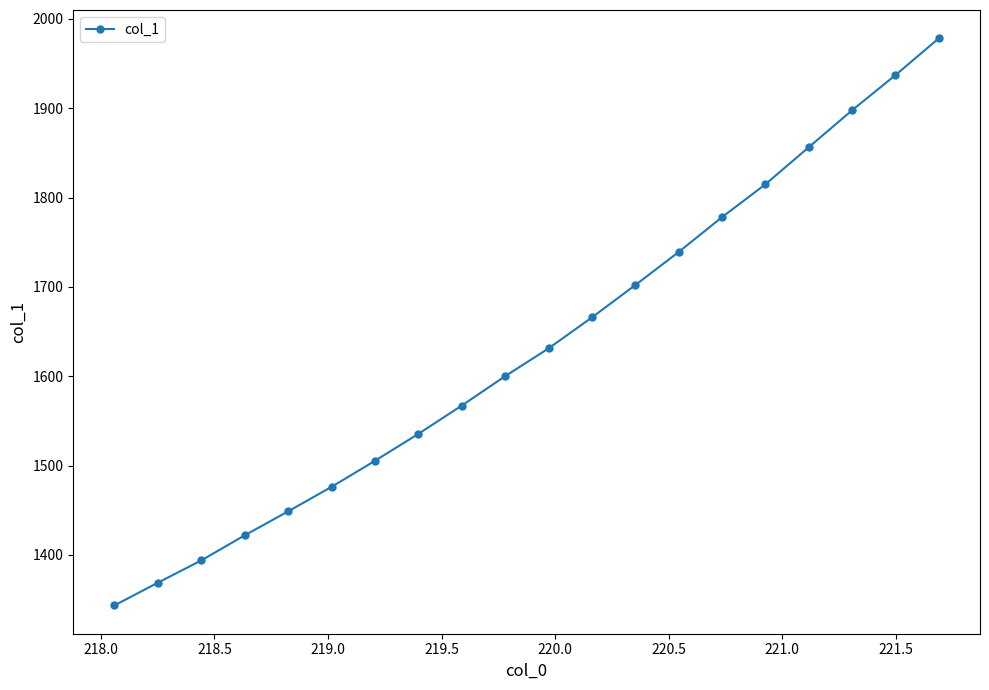

What is the value of the 14th point from the left?

1739.0